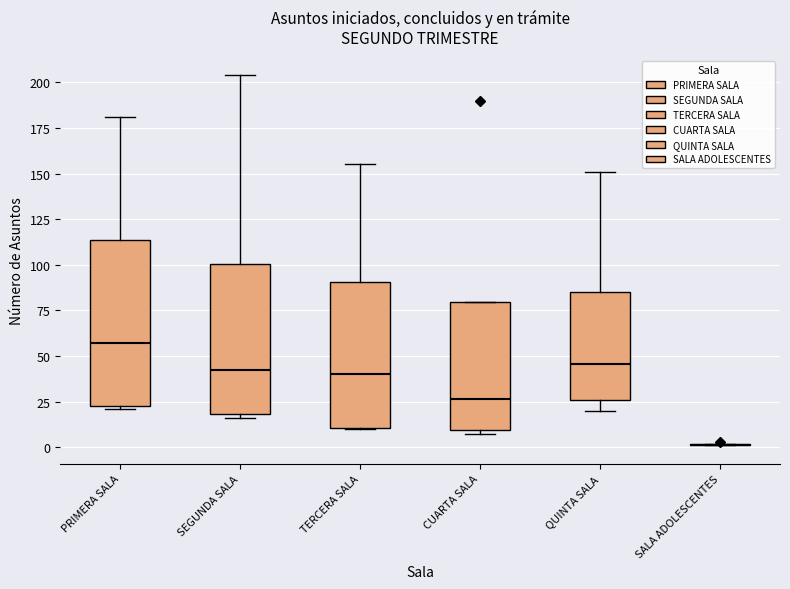

Reading left to right, read every box against the y-axis: the position of its median line, the range the box covers, and the ends of its whiskers. The values are not printed on the chart, so give them approximately, as read against the axis.

PRIMERA SALA: median 55, box 25 to 115, whiskers 20 to 180
SEGUNDA SALA: median 45, box 20 to 100, whiskers 15 to 205
TERCERA SALA: median 40, box 10 to 90, whiskers 10 to 155
CUARTA SALA: median 25, box 10 to 80, whiskers 5 to 80
QUINTA SALA: median 45, box 25 to 85, whiskers 20 to 150
SALA ADOLESCENTES: box collapsed to a line at 0, whiskers 0 to 0